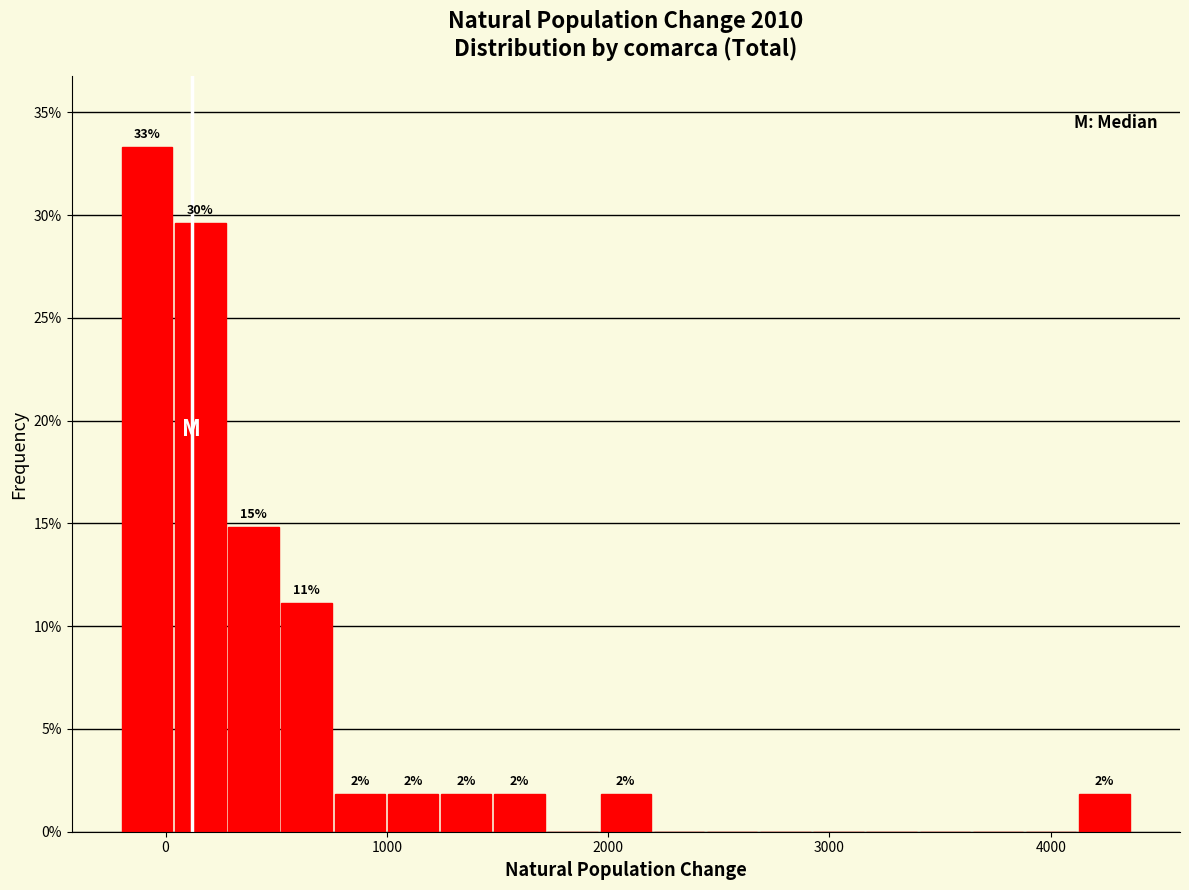

Around what value on the x-axis is the tallest bar? Give the approximate position of its centre, as read against the axis.

-100